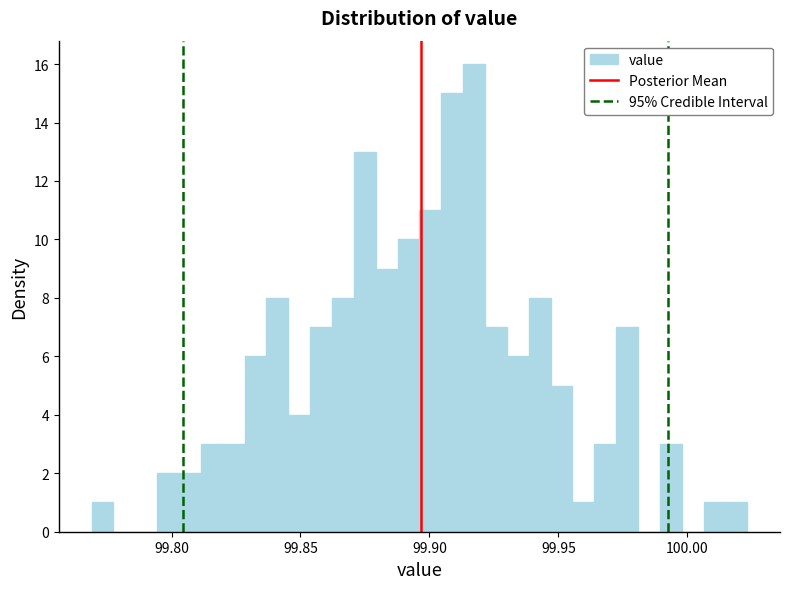

Read against the x-axis, roughly where is the centre of the tallest bar?

99.915